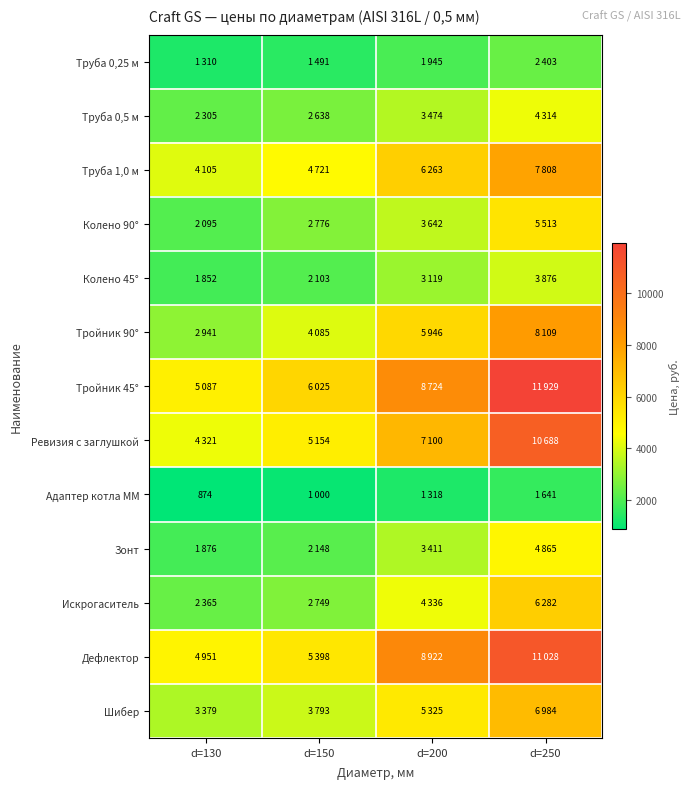

The Адаптер котла ММ series shows 874 at d=130. True or false?

True